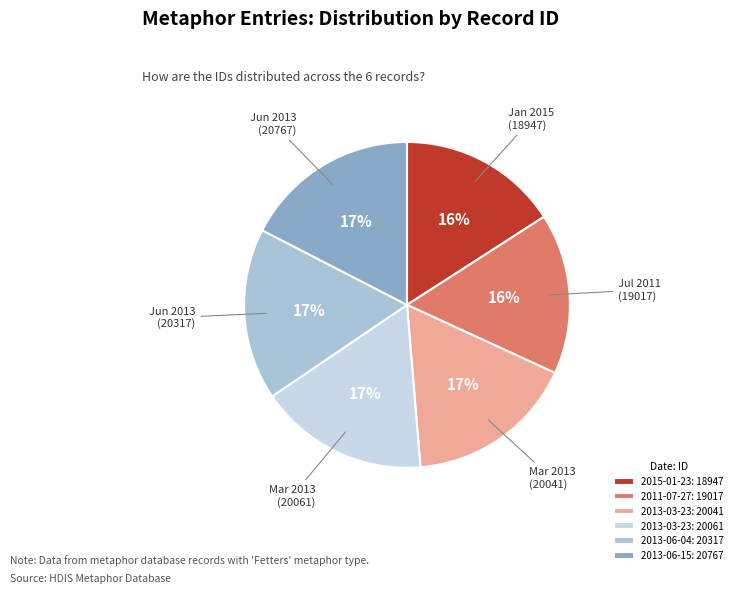

Is the sum of 2013-06-15: 20767 and 2013-03-23: 20061 greater than half?

No